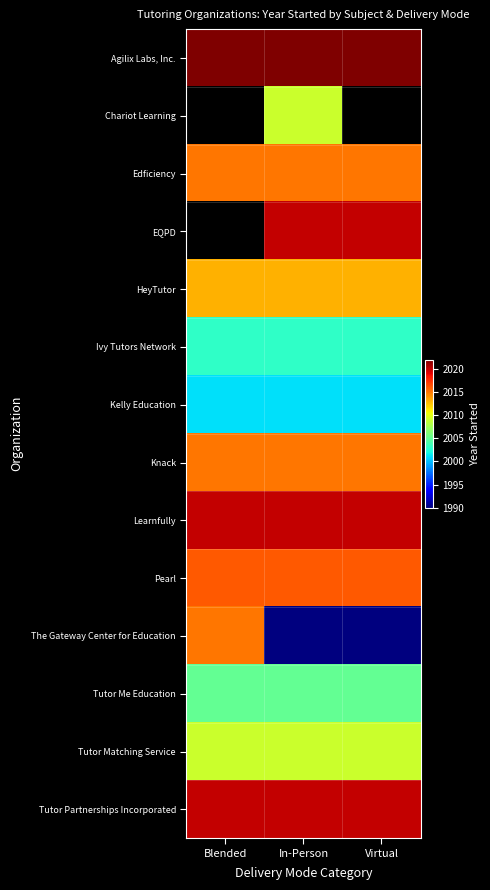

Is it true that Tutor Matching Service equals 1171.5 at Virtual?

False